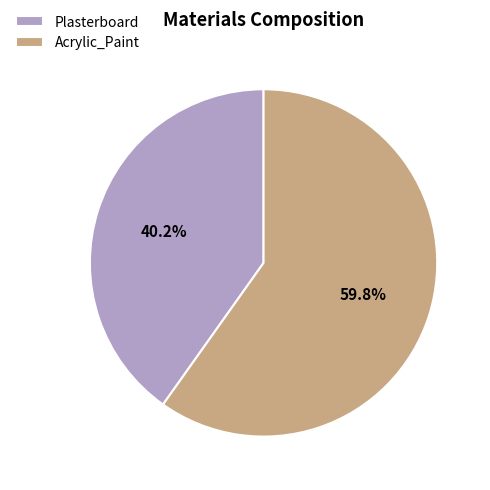

Between Plasterboard and Acrylic_Paint, which is larger?

Acrylic_Paint